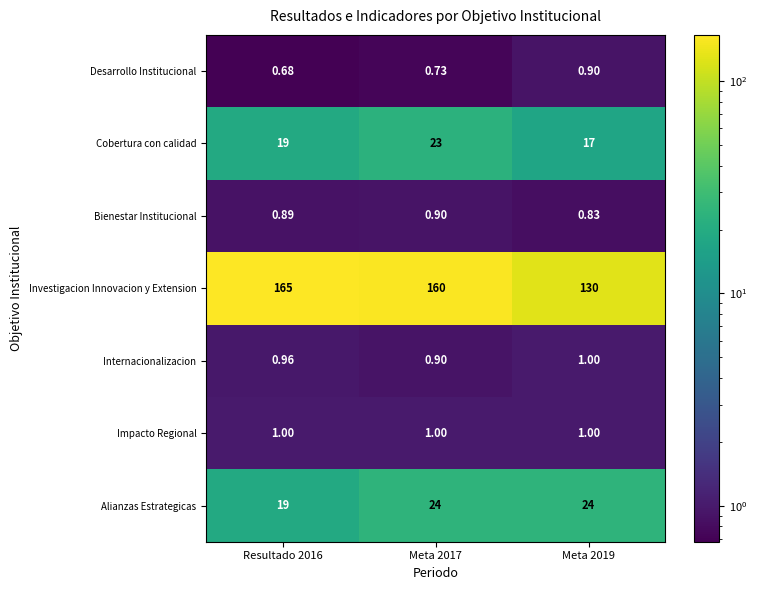

Which series has the largest total across all categories?

Investigacion Innovacion y Extension